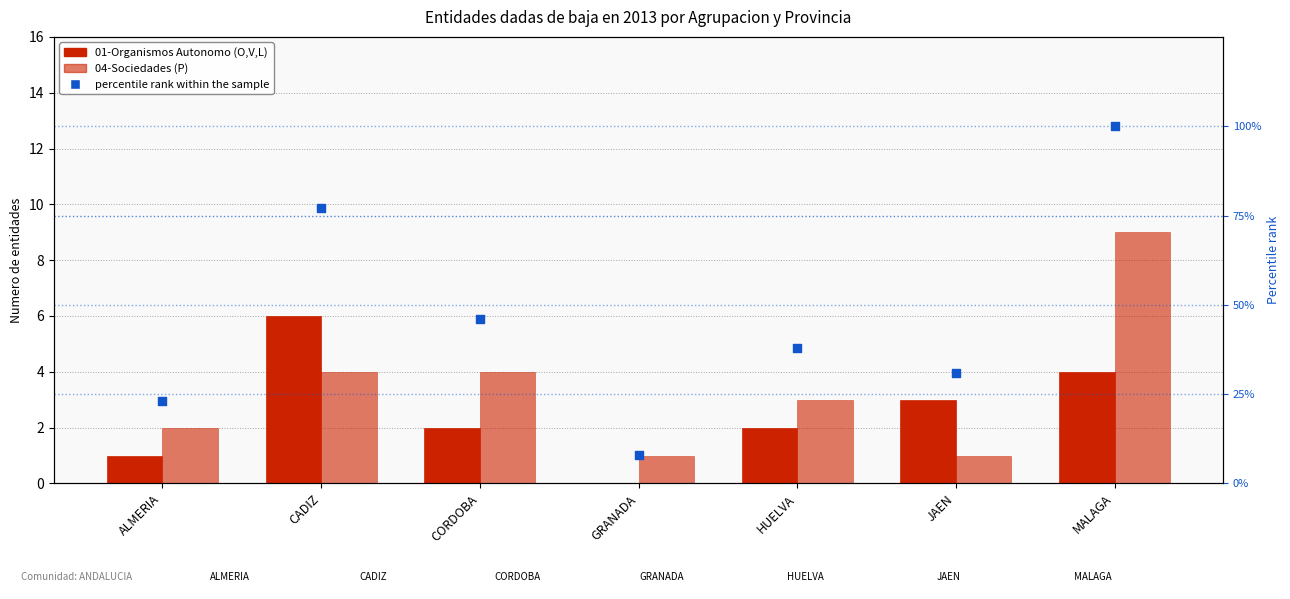

Which series has the largest total across all categories?

percentile rank within the sample